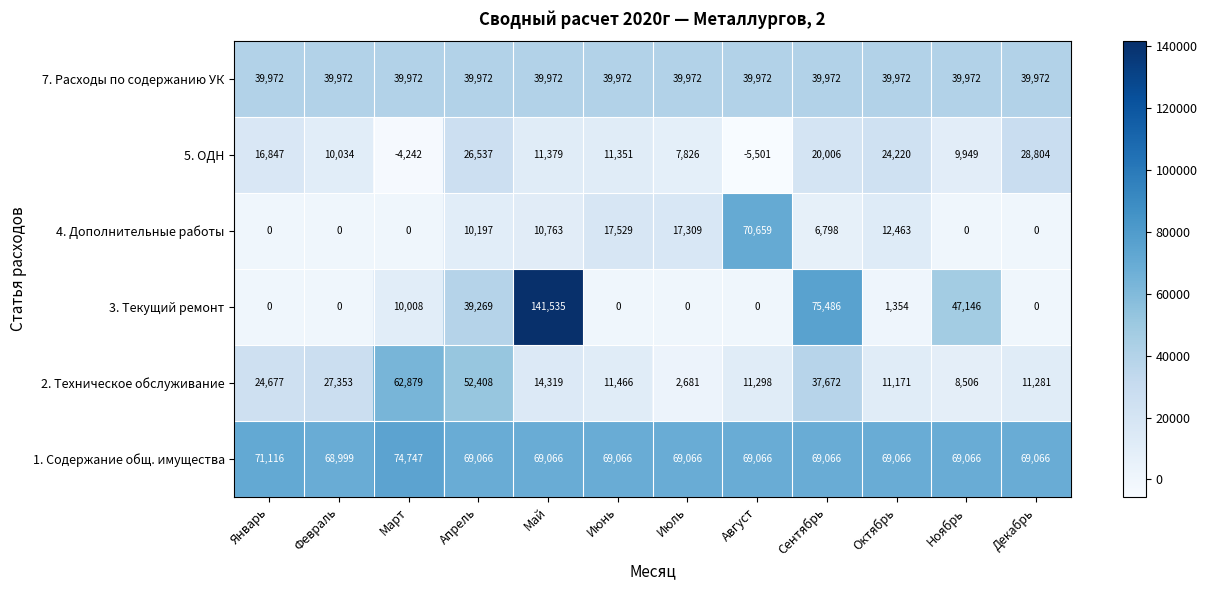

At how many categories does at least one series exceed 12445?

12